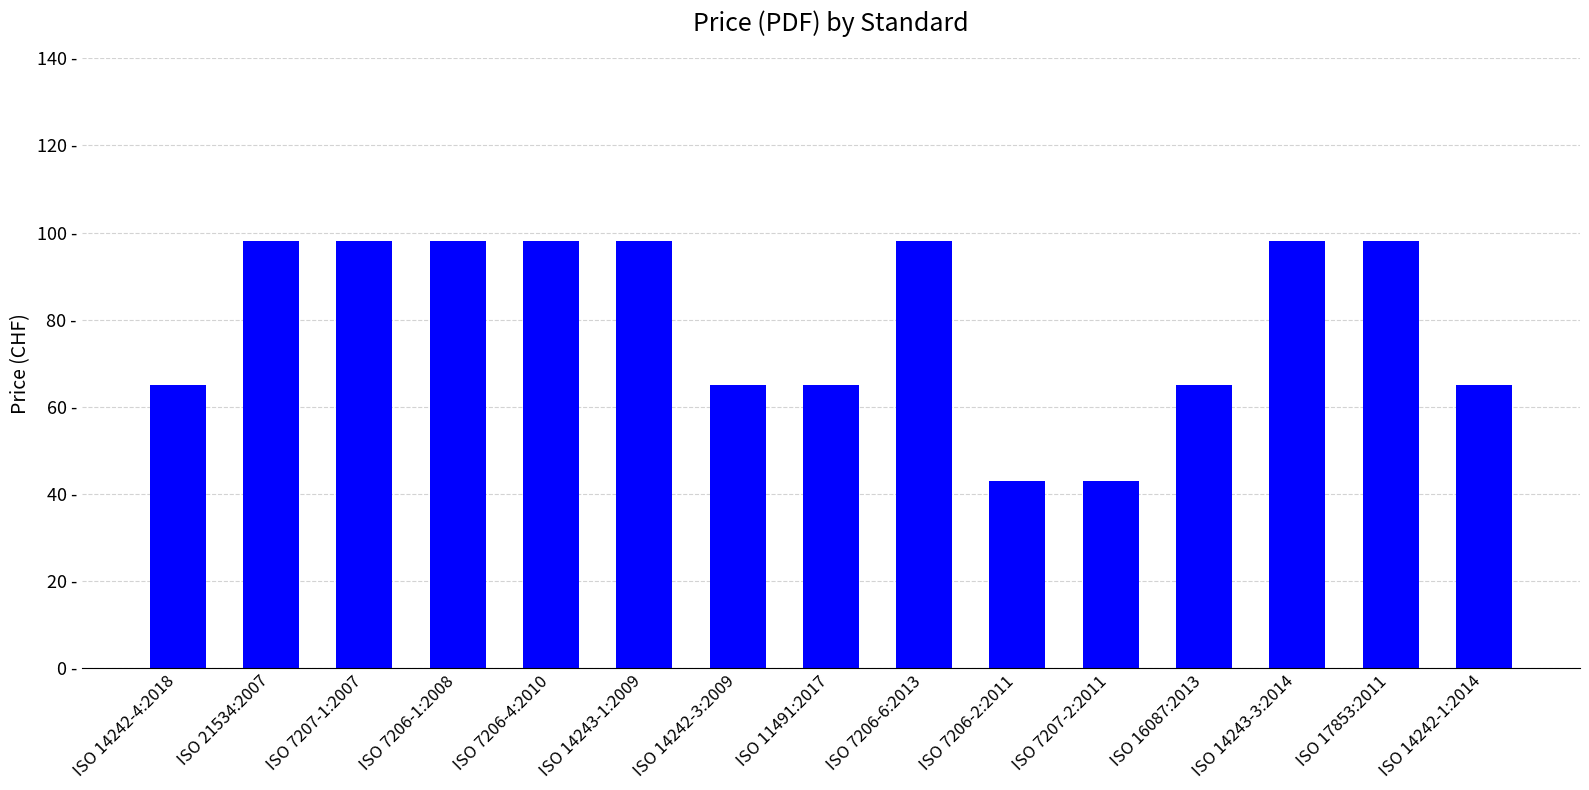

What position from the left is ISO 17853:2011?

14